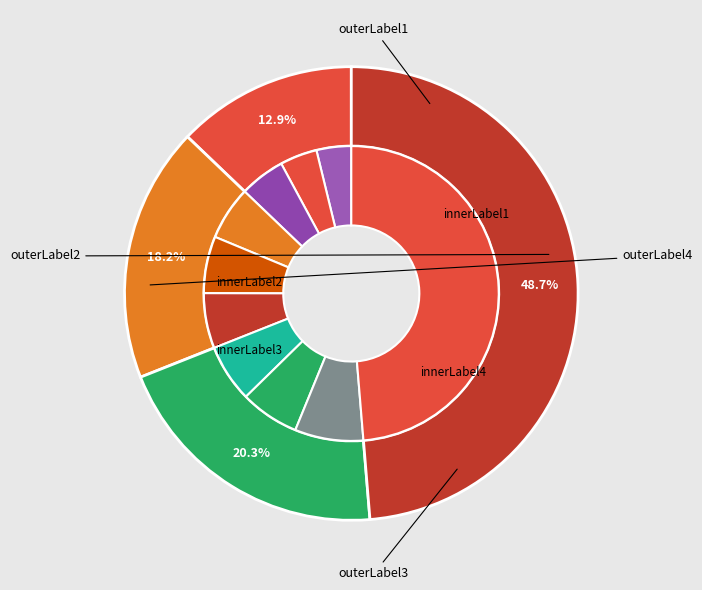

Is it true that pct05 is 4% of the pie?

True